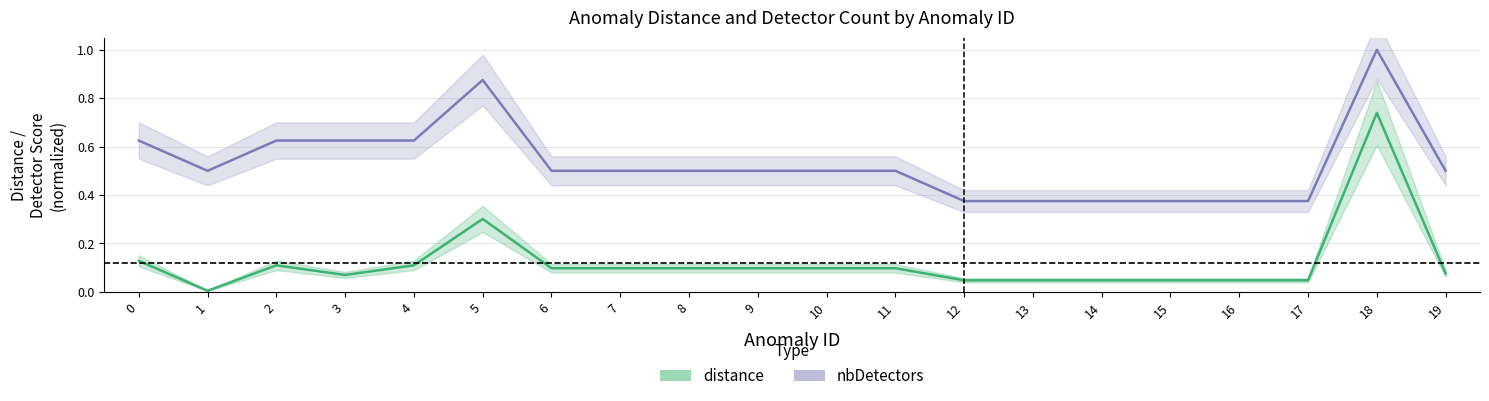

List the series in order of their overall mean, lowest first.

distance, nbDetectors